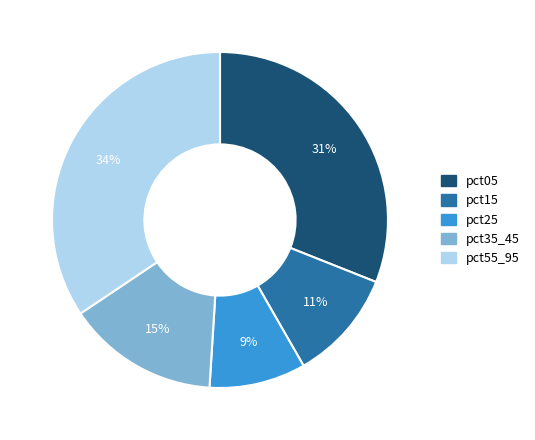

How many segments does this pie chart have?

5